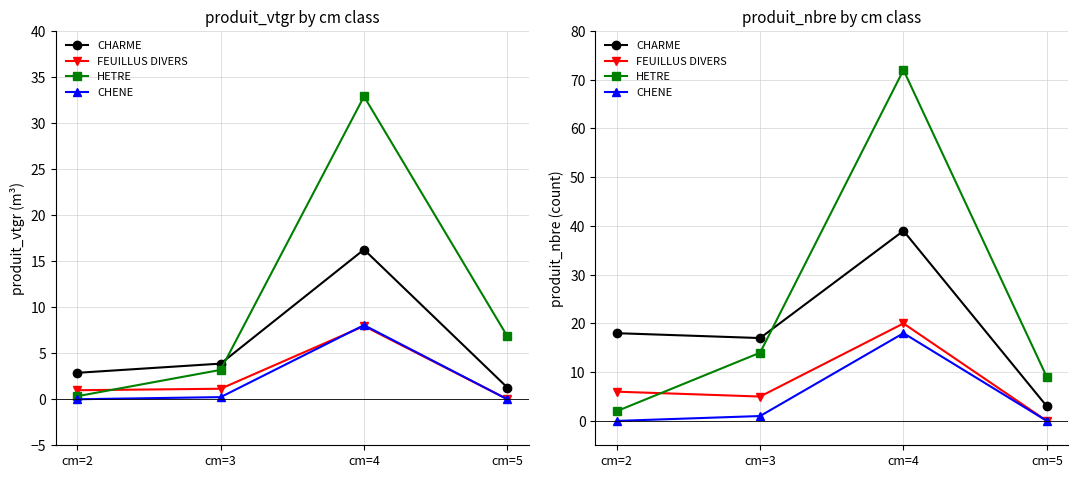

At which label does CHARME first exceed 18?

cm=4